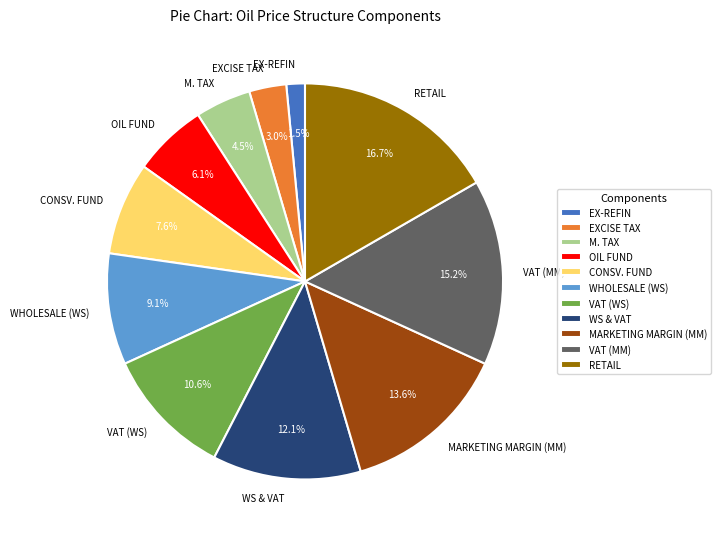

True or false: VAT (WS) accounts for 21% of the total.

False